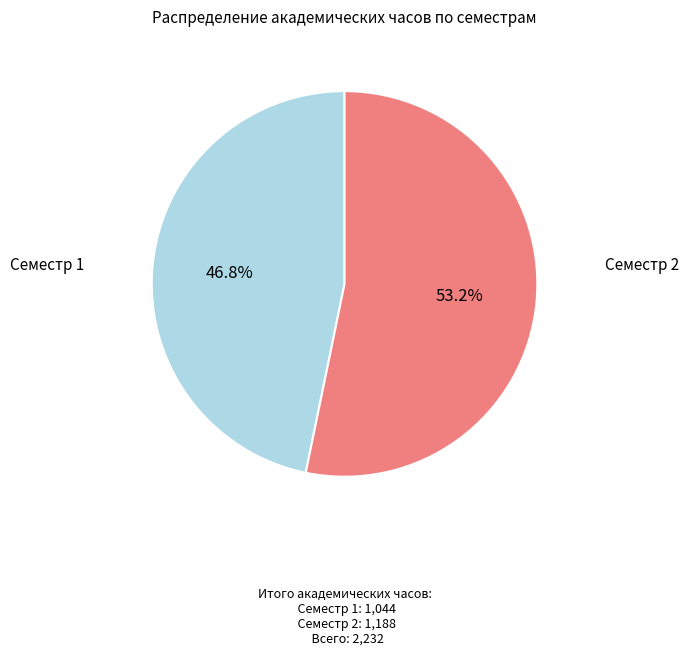

Which has a higher value, Семестр 2 or Семестр 1?

Семестр 2